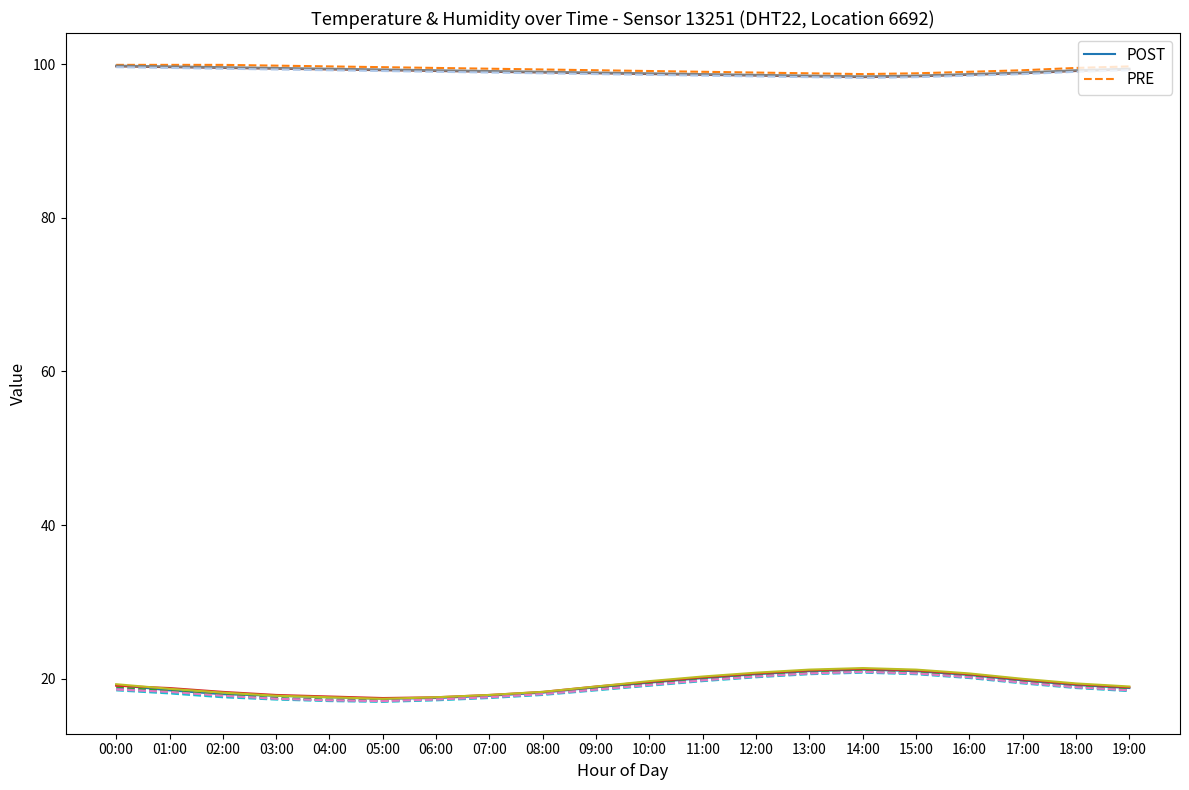

Between 13:00 and 08:00, which is larger?

13:00